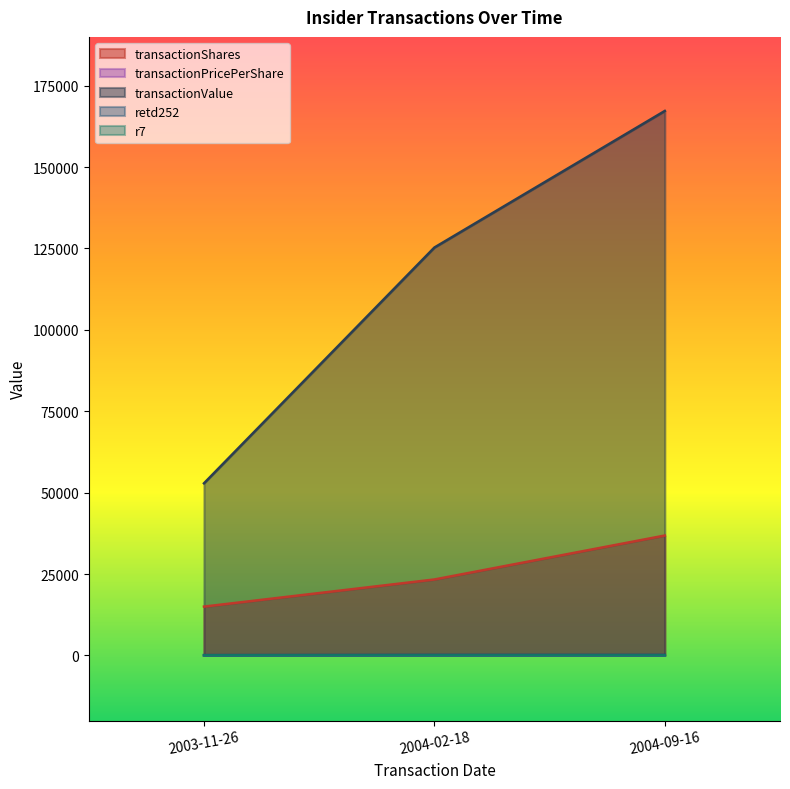

Is the value of transactionShares at 2003-11-26 greater than the value of r7 at 2004-02-18?

Yes